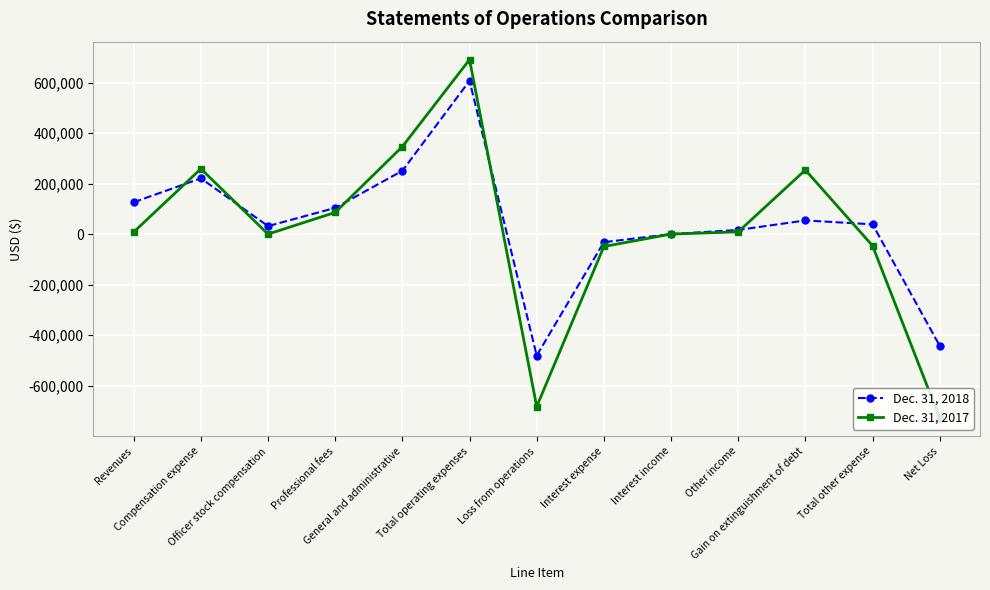

What is the difference between the maximum and minimum values in the Dec. 31, 2017 series?

1419070